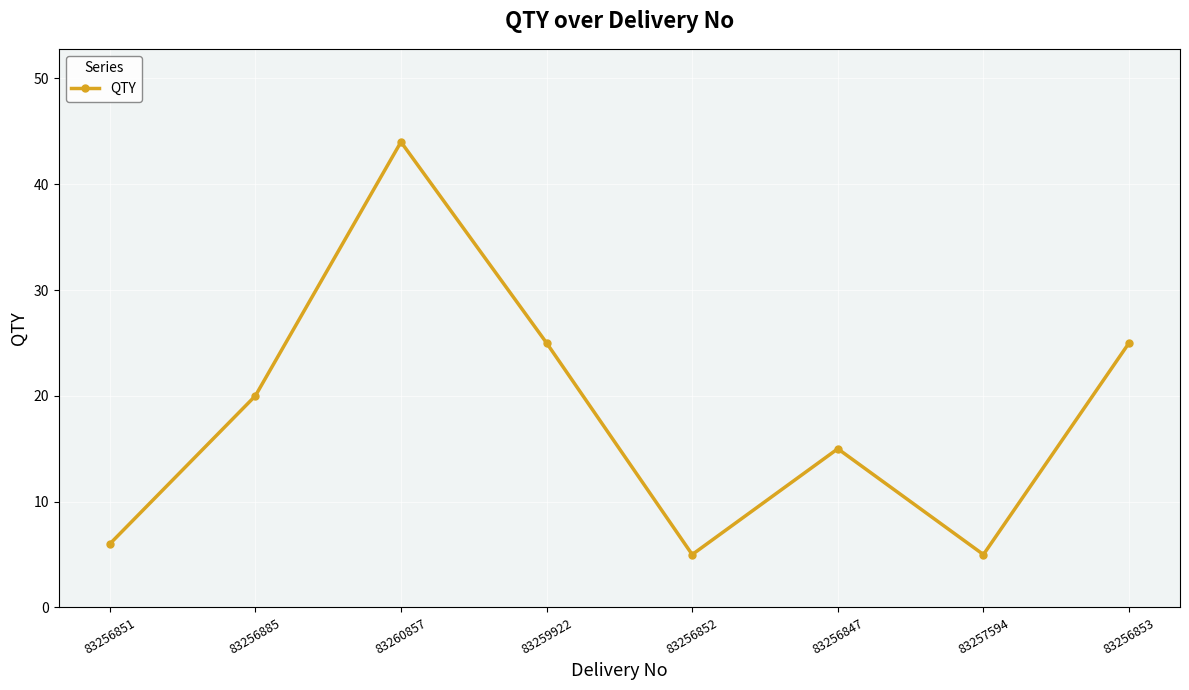

Reading left to right, list all the values displayed in this chart.

83256851=6	83256885=20	83260857=44	83259922=25	83256852=5	83256847=15	83257594=5	83256853=25